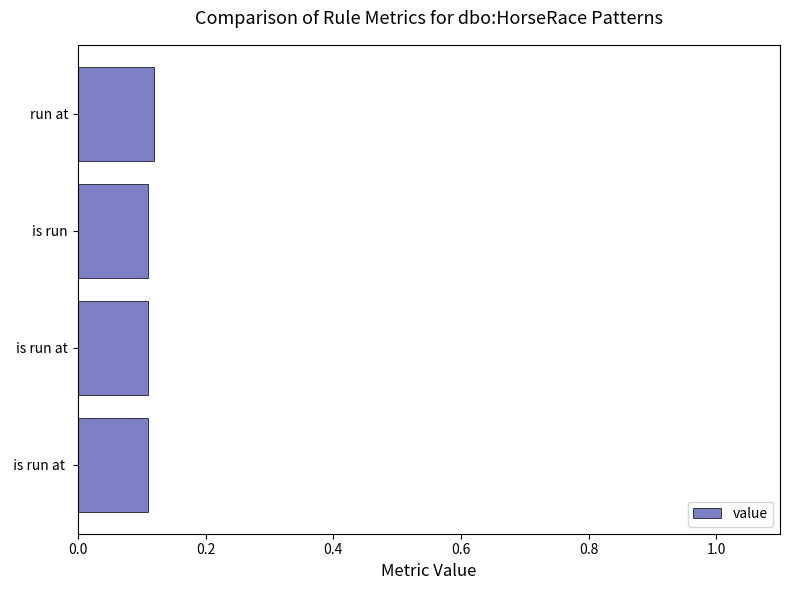

True or false: the data shows 0.2 at run at.

False